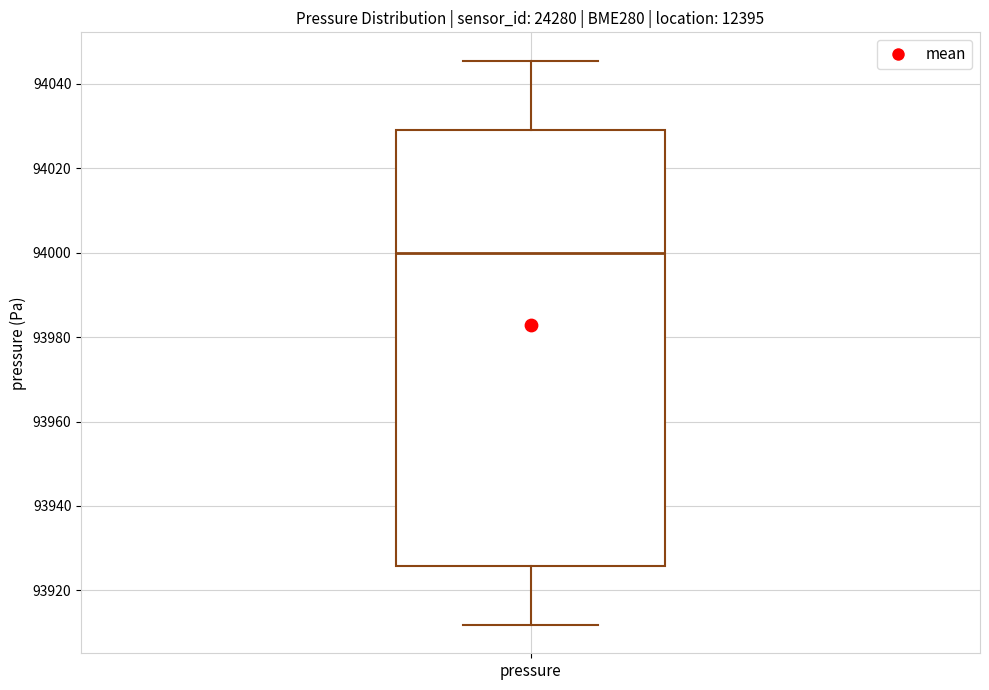

Read this box plot against the y-axis: the position of the median line, the range covered by the box, and the ends of both whiskers. The values are not printed on the chart, so give them approximately, as read against the axis.

median 94000, box 93926 to 94030, whiskers 93912 to 94046